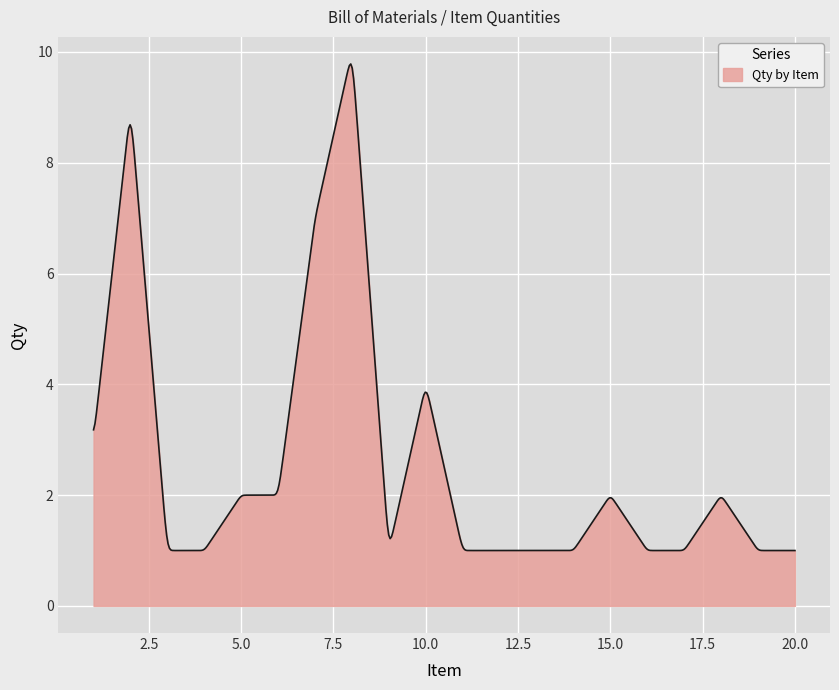

What is the greatest value displayed?

9.8